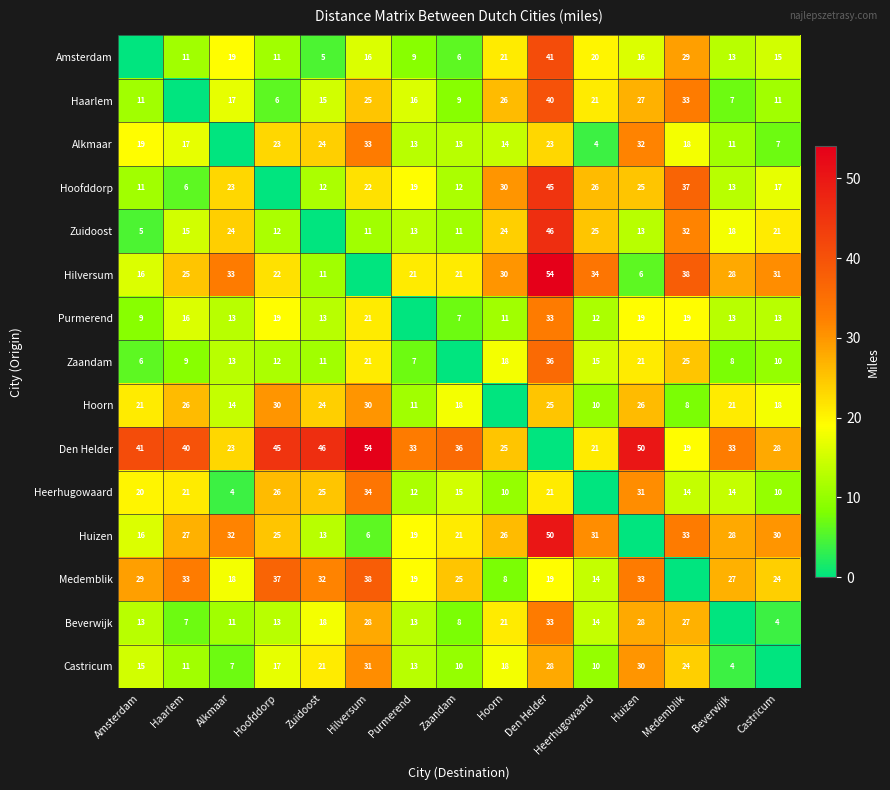

What is the sum of the Den Helder values at Haarlem and Castricum?

68